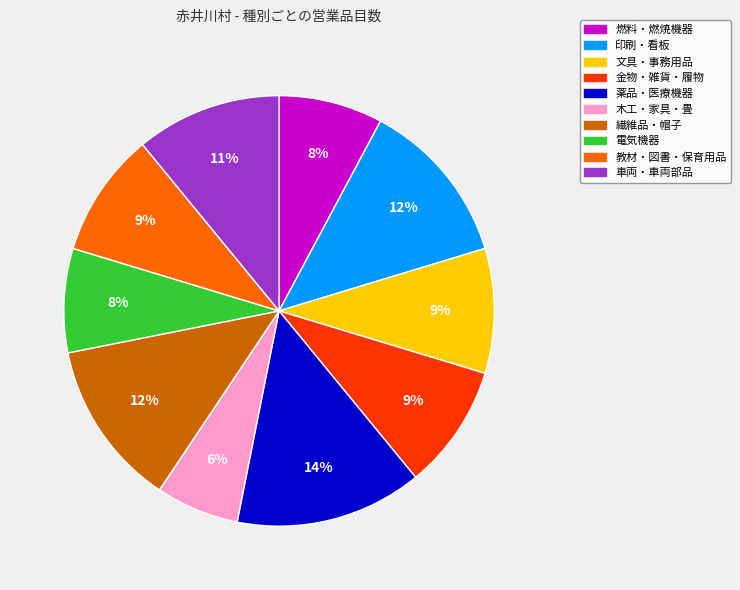

Combined, do 金物・雑貨・履物 and 燃料・燃焼機器 account for over 50%?

No